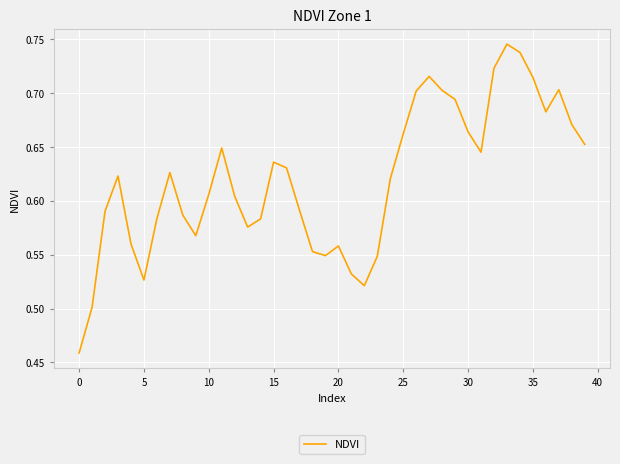

What is the difference between the maximum and minimum values?

0.3